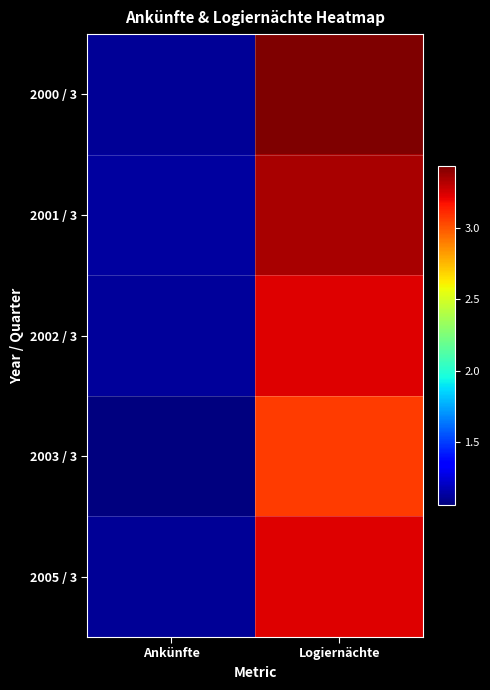

Rank the series by their maximum value, from lowest to highest.

2003 / 3, 2002 / 3, 2005 / 3, 2001 / 3, 2000 / 3